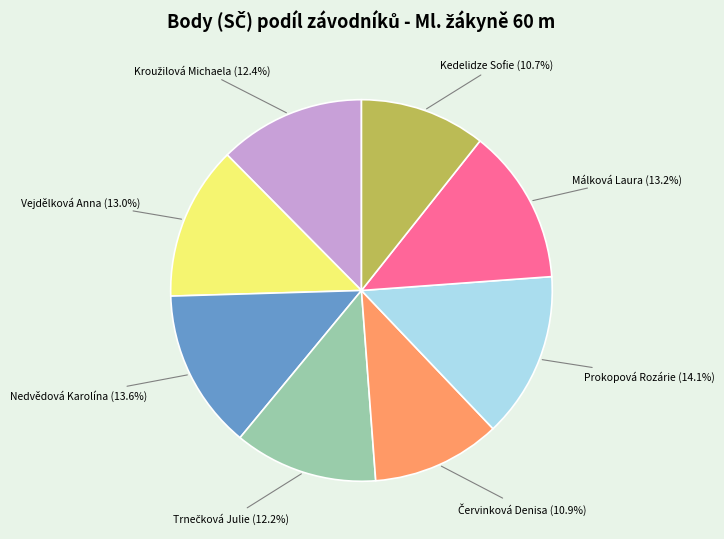

Does any single category account for the majority?

No